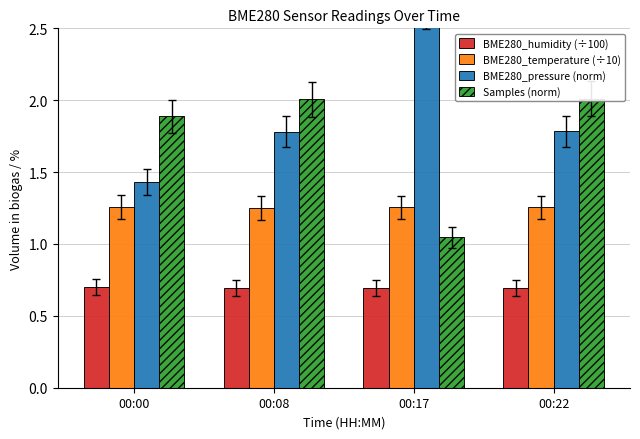

How many categories are shown in the chart?

4